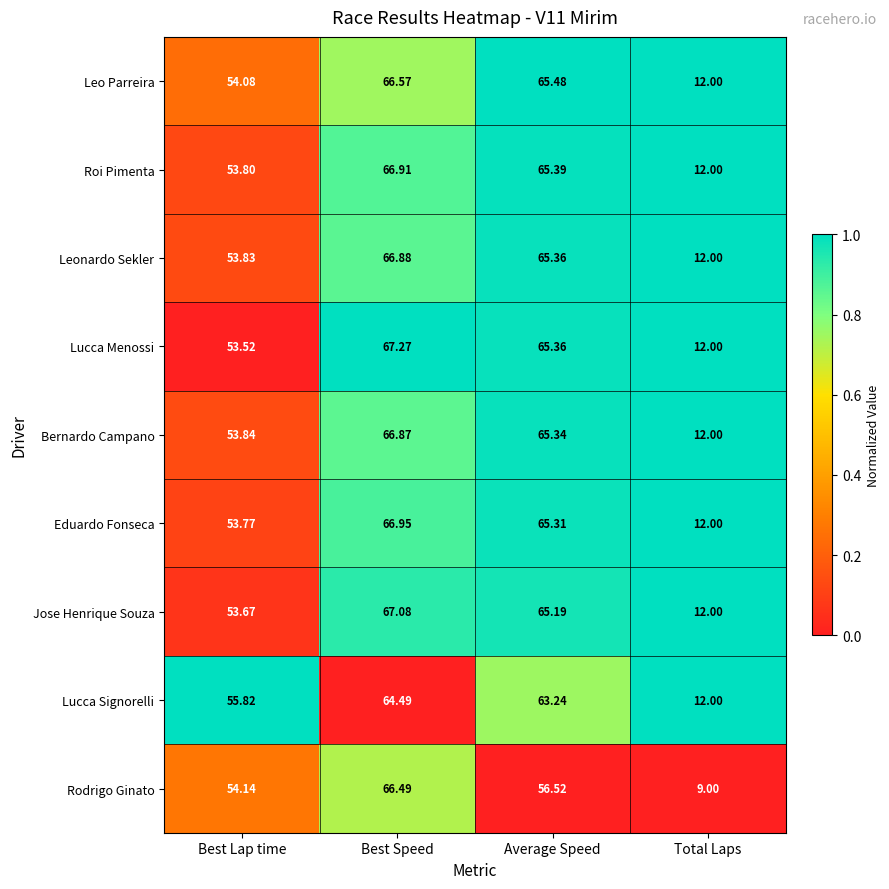

Between Best Speed and Average Speed, which series saw the biggest shift?

Rodrigo Ginato